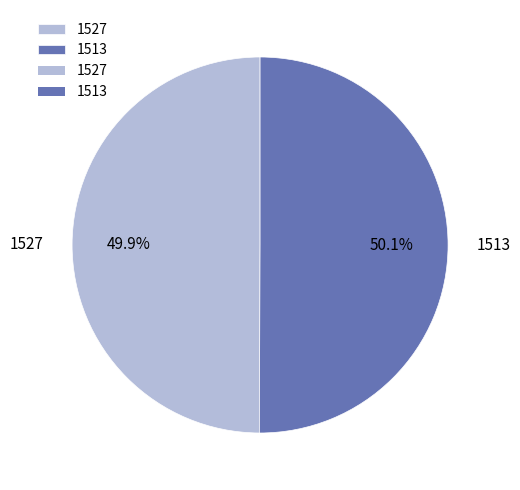

Count the number of slices in the pie.

2